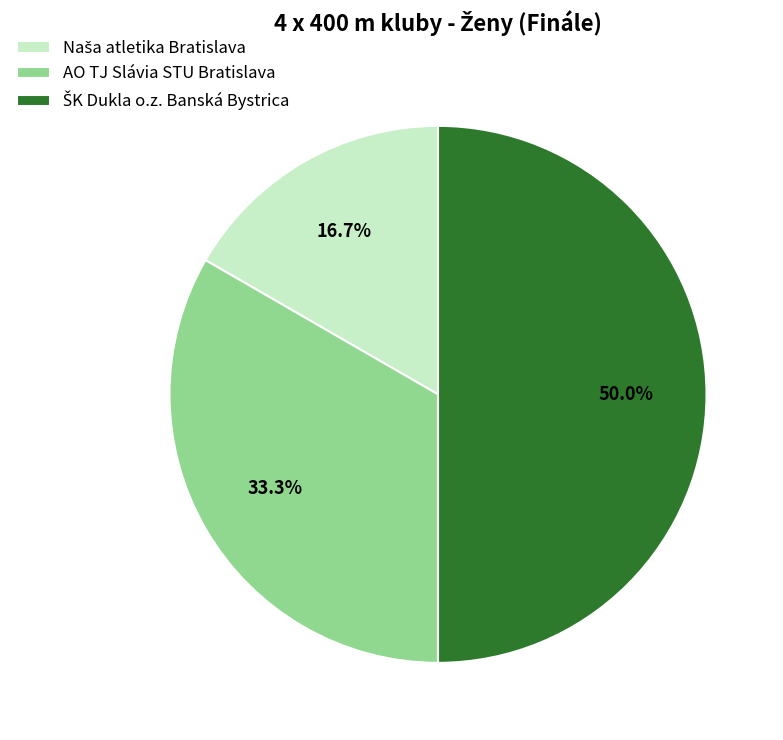

Is AO TJ Slávia STU Bratislava the majority of the pie?

No